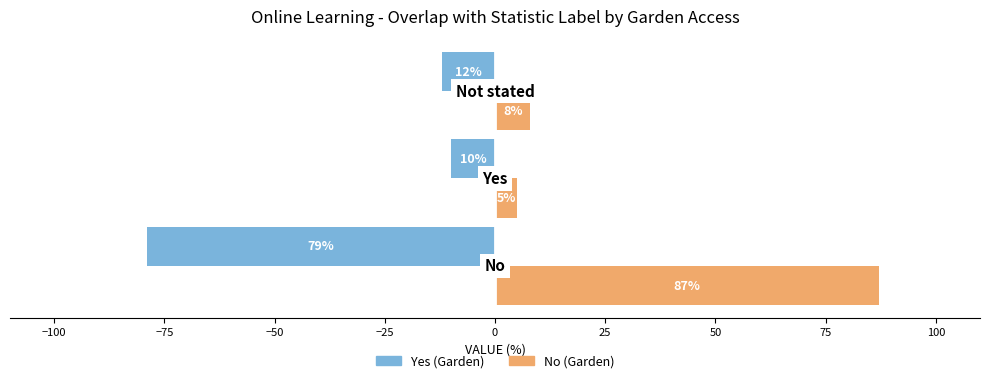

Which series has the widest spread of values?

No (Garden)